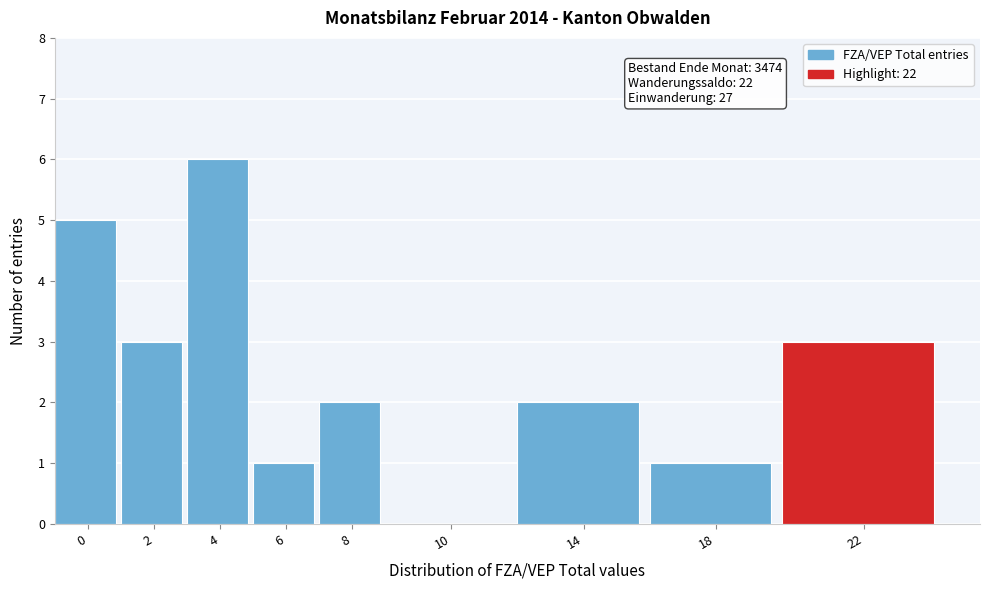

Reading right to left, transcribe all the data shown in this chart.

22=3	18=1	14=2	10=0	8=2	6=1	4=6	2=3	0=5